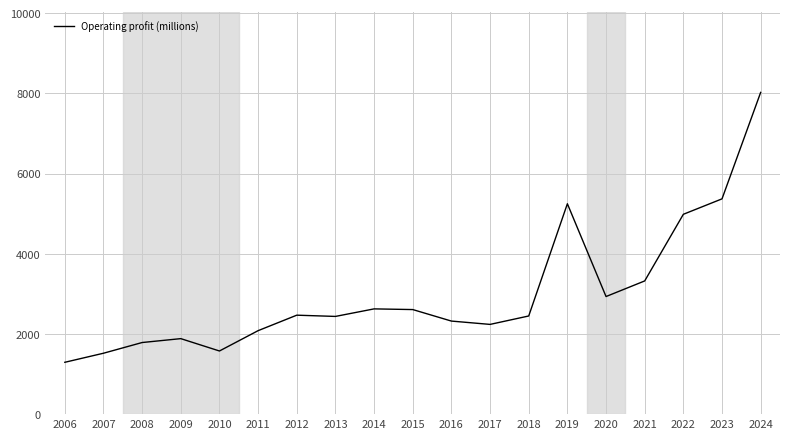

What is the change in value from 2006 to 2021?

+2029